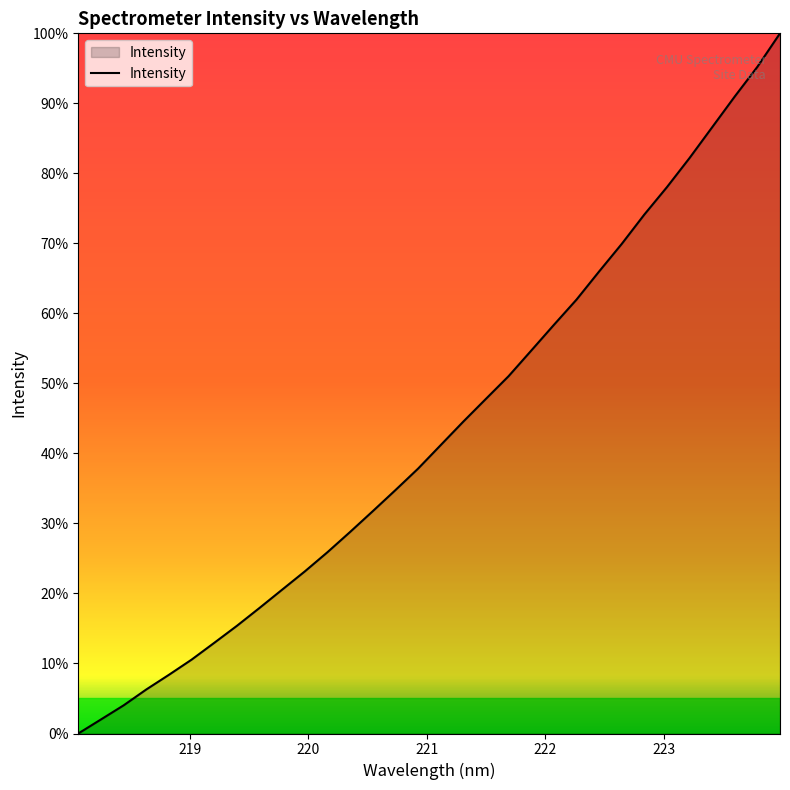

What is the sum of all values?

1382.9